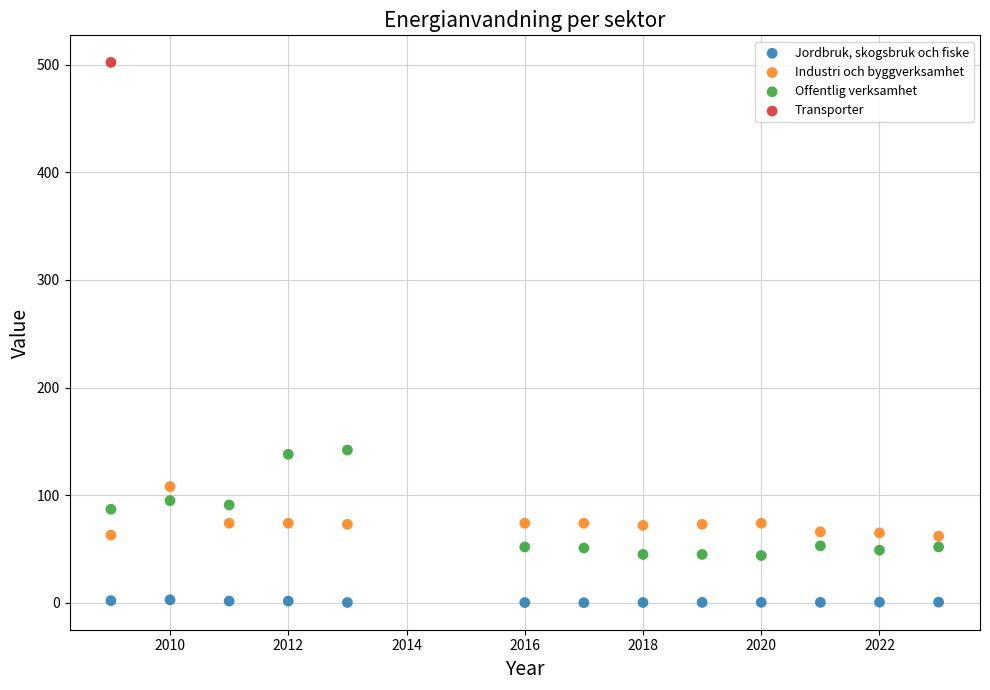

What are all the series names shown in the legend?

Jordbruk, skogsbruk och fiske, Industri och byggverksamhet, Offentlig verksamhet, Transporter